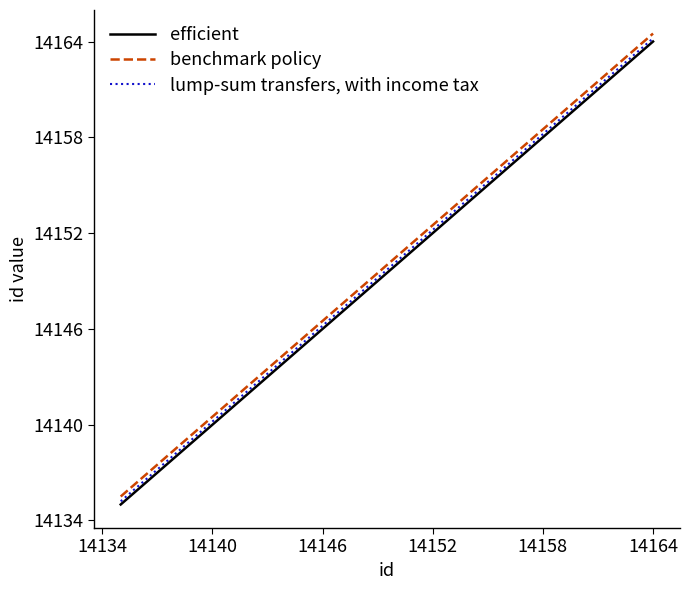

List the series in order of their peak value, highest first.

benchmark policy, lump-sum transfers, with income tax, efficient